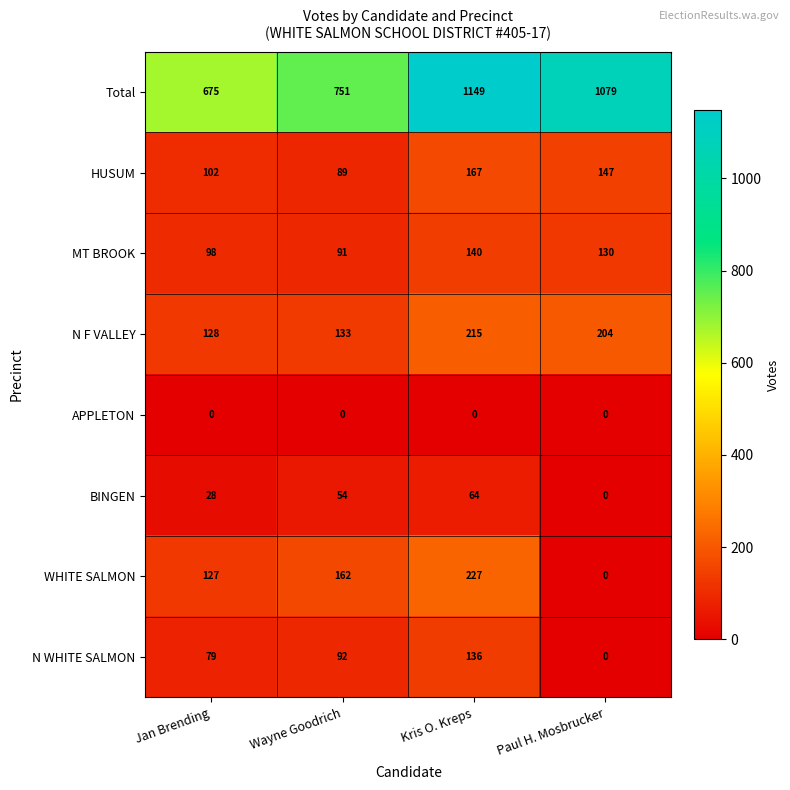

At which label does N F VALLEY reach its peak?

Kris O. Kreps